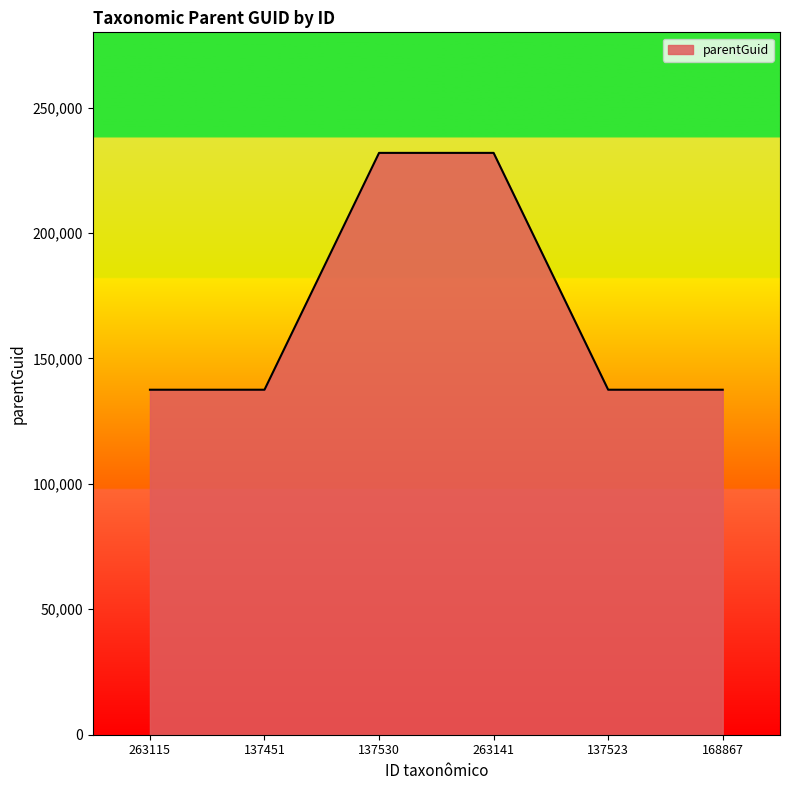

True or false: there are more than 2 points higher than both neighbors.

False